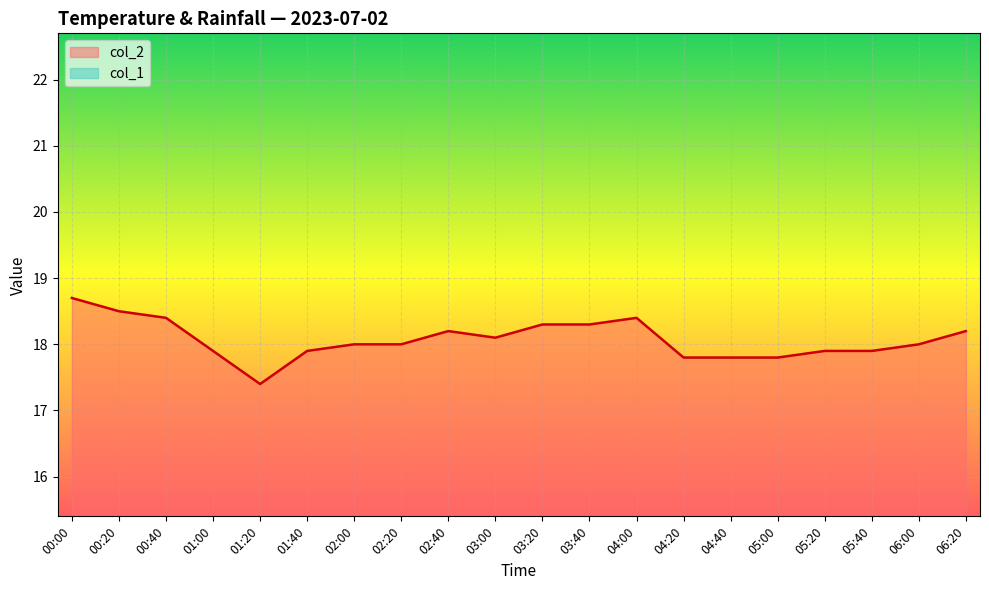

Does the chart display data point markers on the line(s)?

No